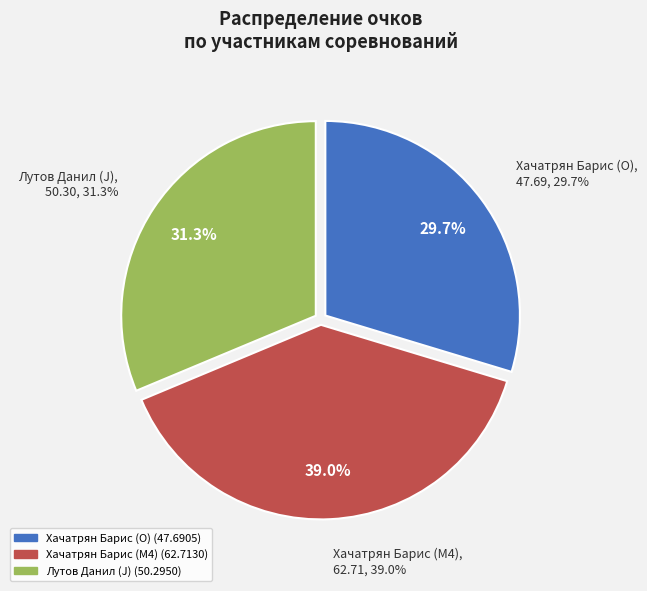

Rank the categories by value from highest to lowest.

Хачатрян Барис (M4), Лутов Данил (J), Хачатрян Барис (O)